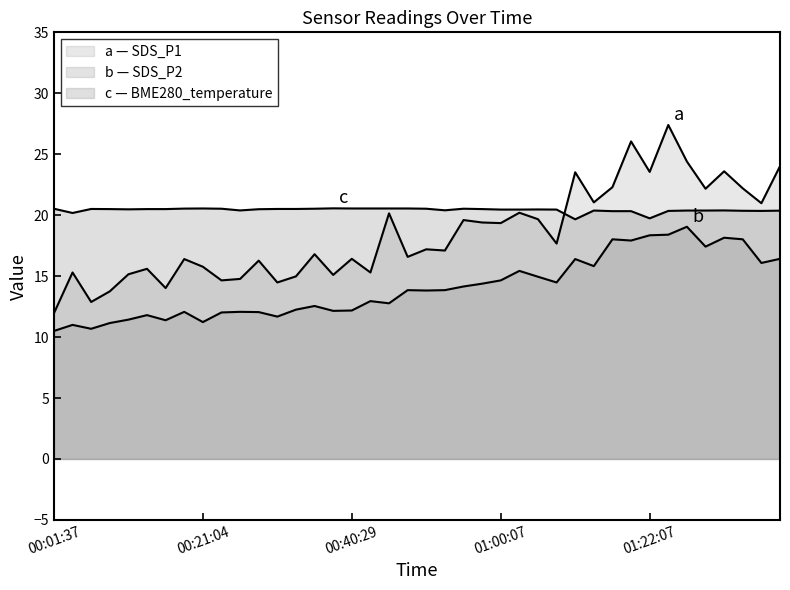

Reading right to left, list all the values displayed in this chart.

SDS_P1: 24.0	21.0	22.2	23.6	22.2	24.4	27.4	23.6	26.1	22.3	21.1	23.5	17.7	19.7	20.2	19.4	19.4	19.6	17.1	17.2	16.6	20.1	15.3	16.4	15.1	16.8	15.0	14.5	16.3	14.8	14.7	15.8	16.4	14.0	15.6	15.2	13.8	12.9	15.3	11.9
SDS_P2: 16.4	16.1	18.0	18.1	17.4	19.1	18.4	18.4	17.9	18.0	15.8	16.4	14.5	14.9	15.4	14.7	14.4	14.2	13.8	13.8	13.8	12.8	12.9	12.2	12.2	12.6	12.2	11.7	12.1	12.1	12.0	11.2	12.1	11.4	11.8	11.4	11.2	10.7	11.0	10.5
BME280_temperature: 20.4	20.4	20.4	20.4	20.4	20.4	20.4	19.7	20.3	20.3	20.4	19.7	20.5	20.5	20.5	20.5	20.5	20.5	20.4	20.5	20.6	20.6	20.6	20.6	20.6	20.5	20.5	20.5	20.5	20.4	20.5	20.6	20.5	20.5	20.5	20.5	20.5	20.5	20.2	20.5